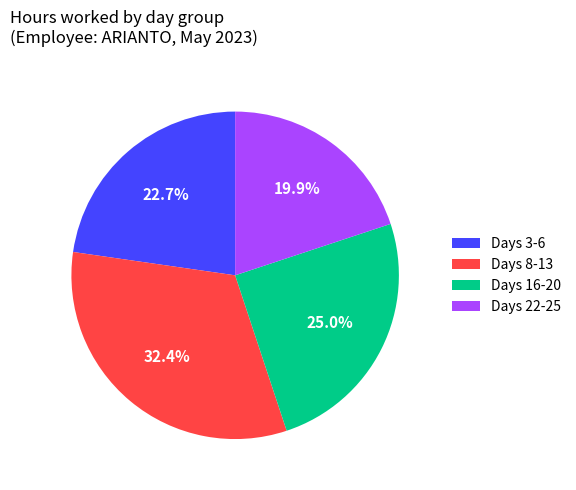

Does any single category account for the majority?

No